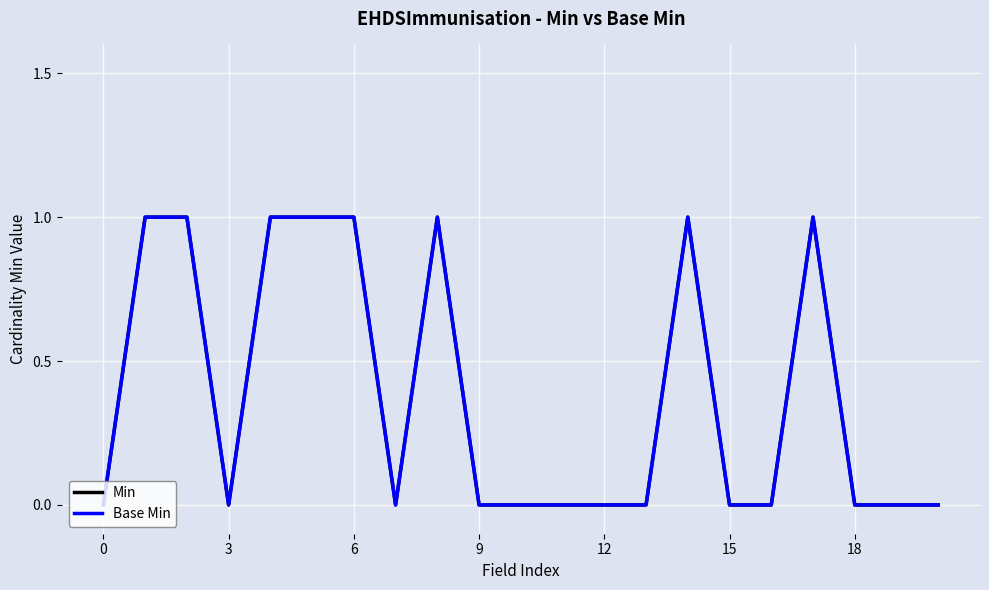

Count the Base Min values in the range 0 to 1.

21